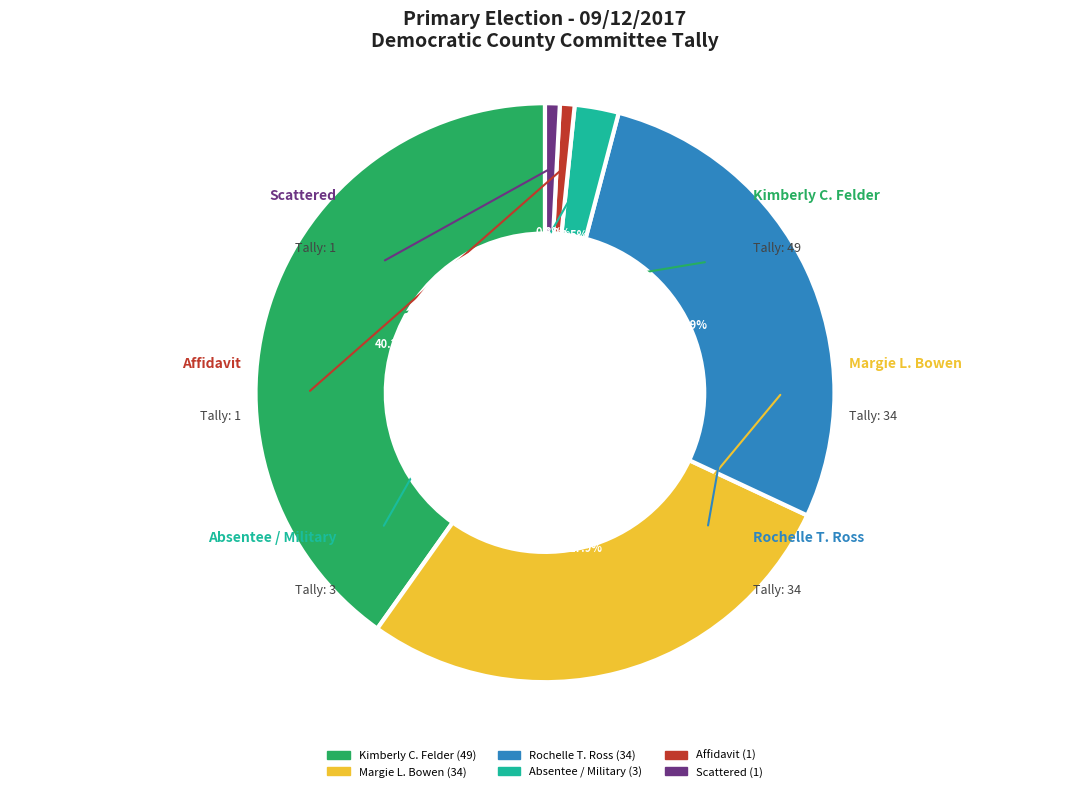

What percentage do Affidavit and Absentee / Military together represent?

3.3%